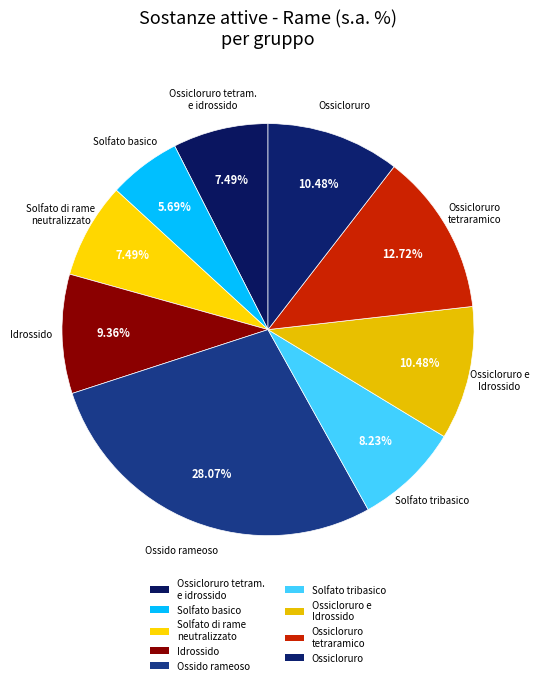

Which slice is the largest?

Ossido rameoso